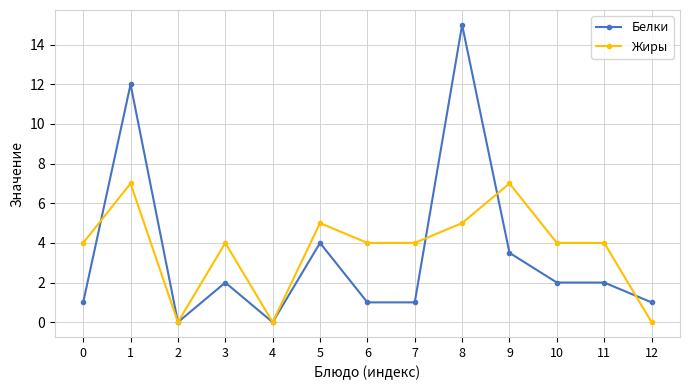

Which series has the largest total across all categories?

Жиры